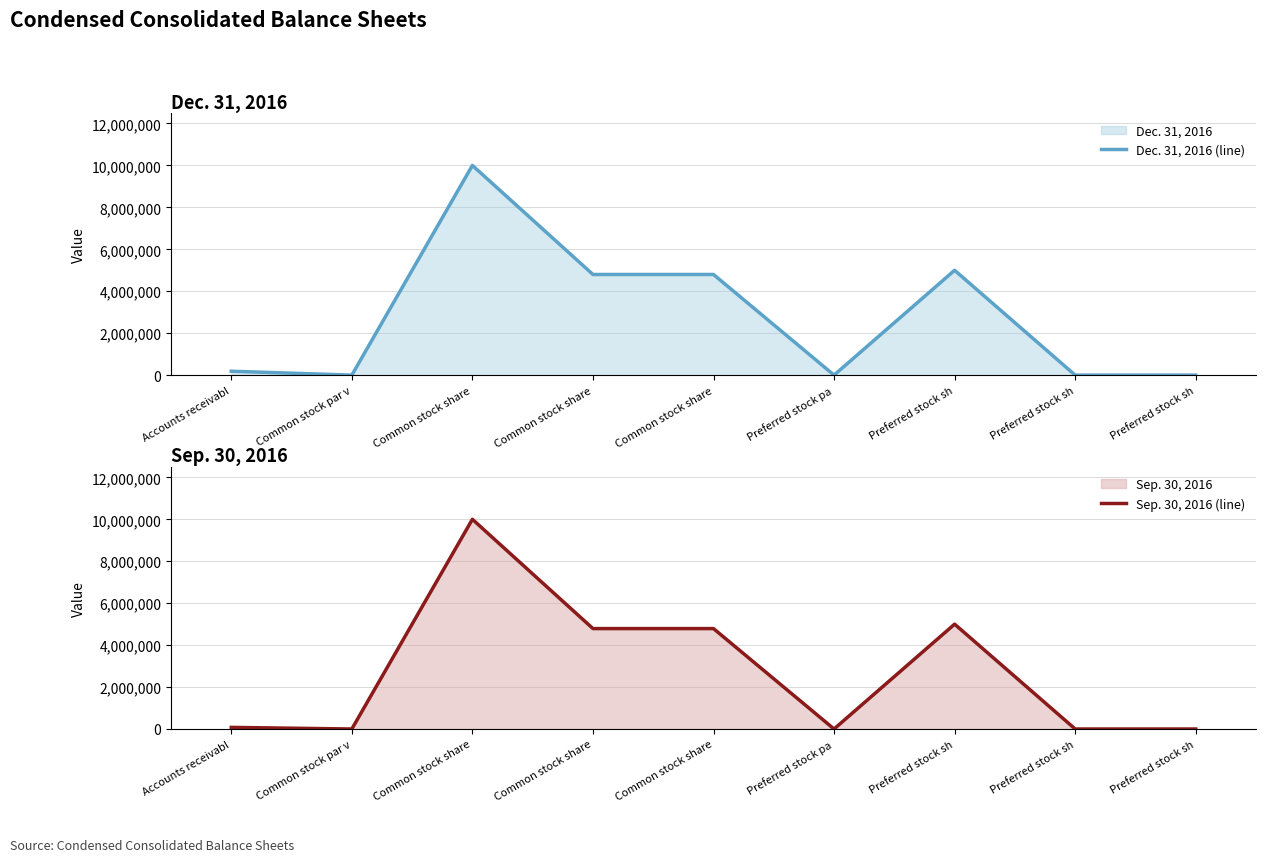

True or false: Sep. 30, 2016 (line) has a value of 8062408 at Common stock share.

False